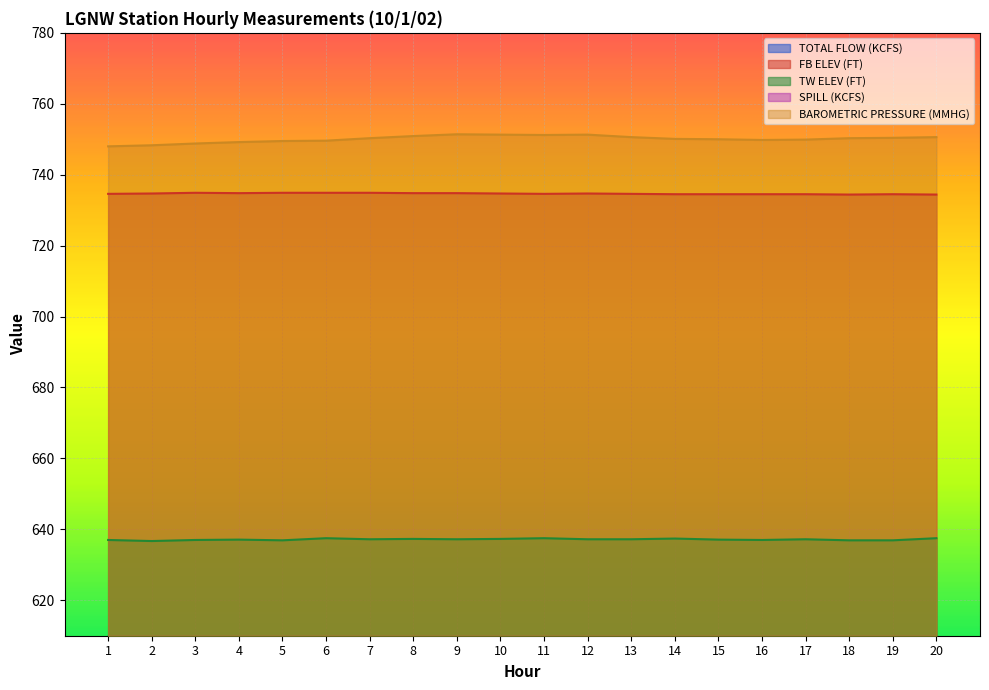

Is it true that FB ELEV (FT) equals 734.9 at 7?

True